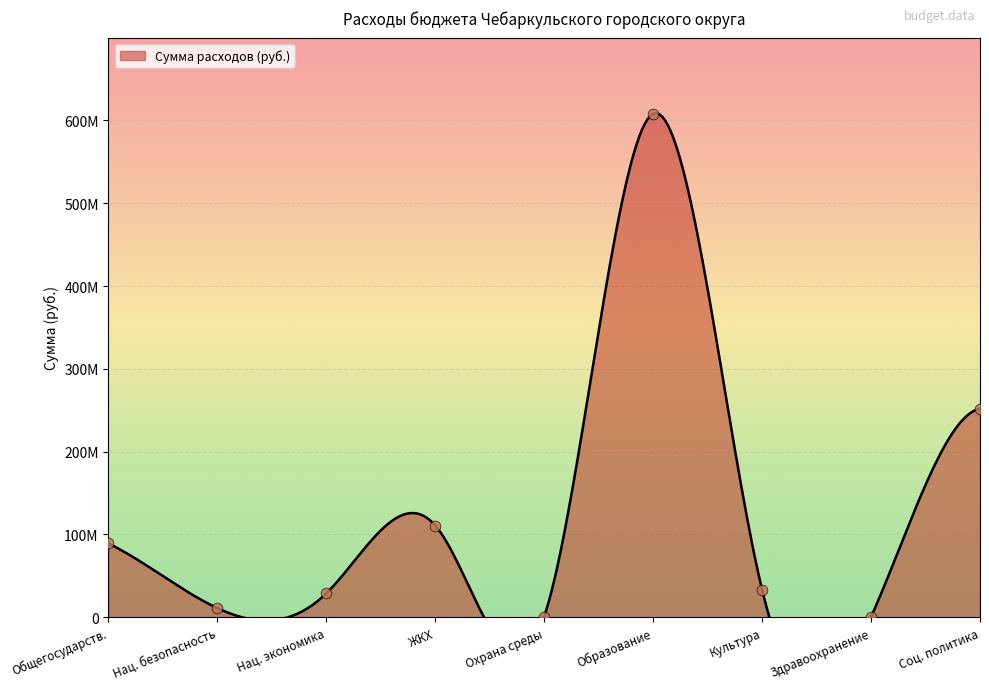

Which has a higher value, Соц. политика or Образование?

Образование